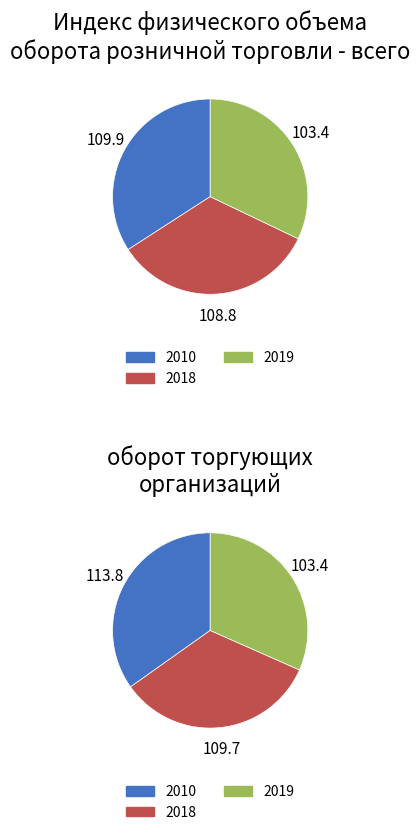

Which has a higher value, 2010 or 2018?

2010